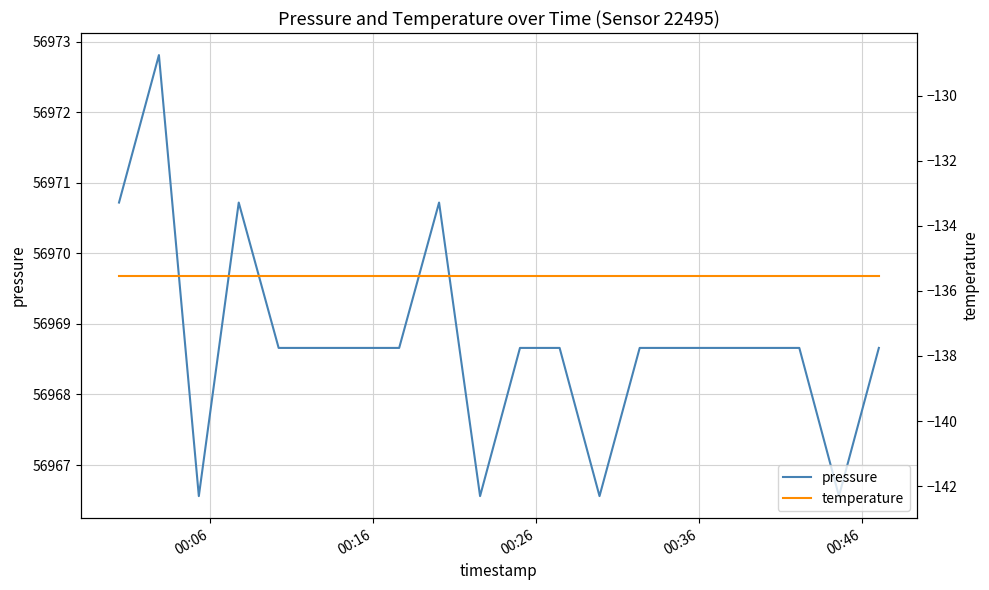

What is the maximum value shown in the chart?

56972.8